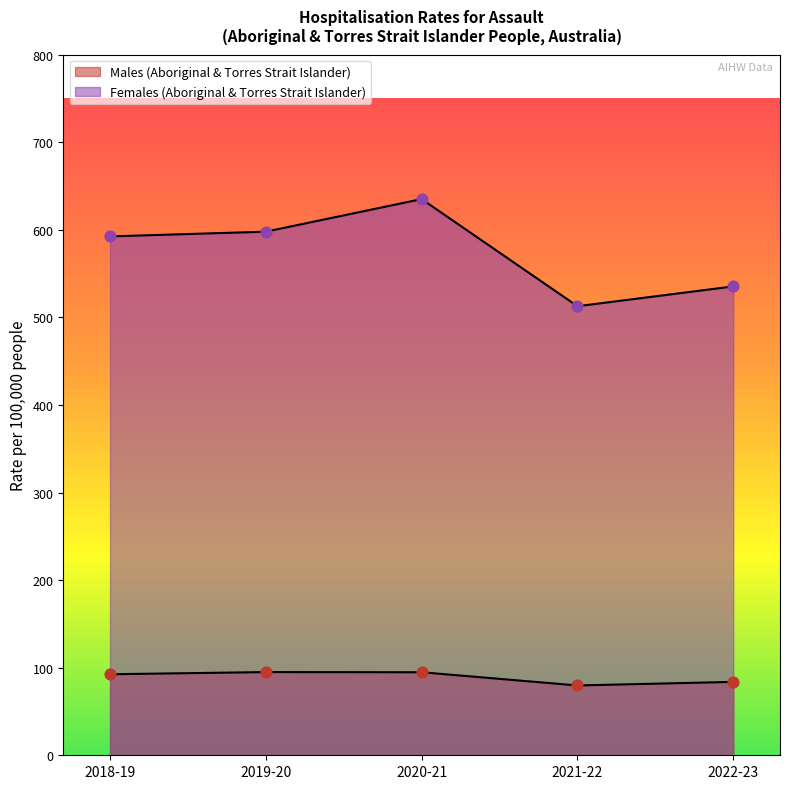

What is the total value across all series at 2022-23?

619.1